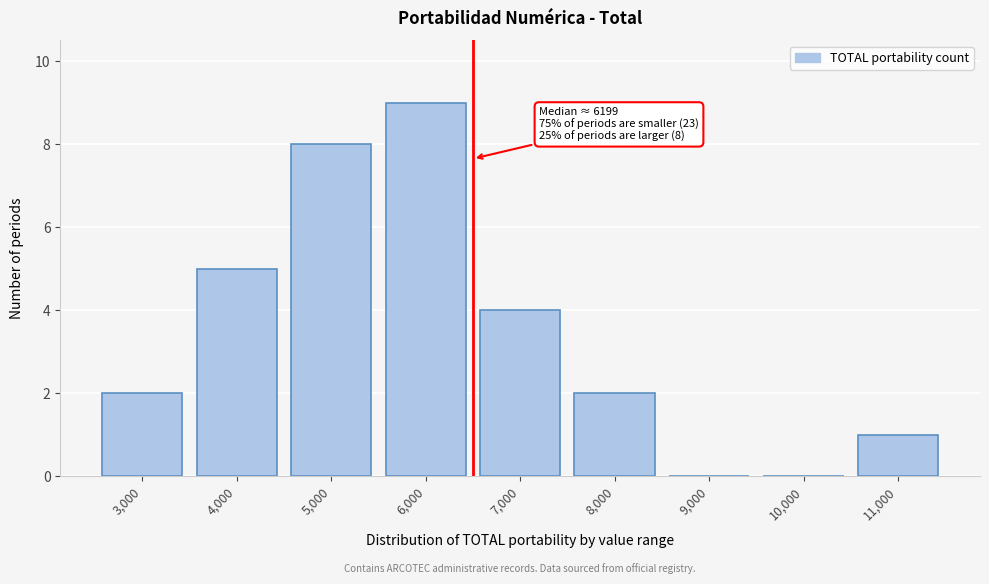

Reading right to left, list all the values displayed in this chart.

11,000=1	10,000=0	9,000=0	8,000=2	7,000=4	6,000=9	5,000=8	4,000=5	3,000=2